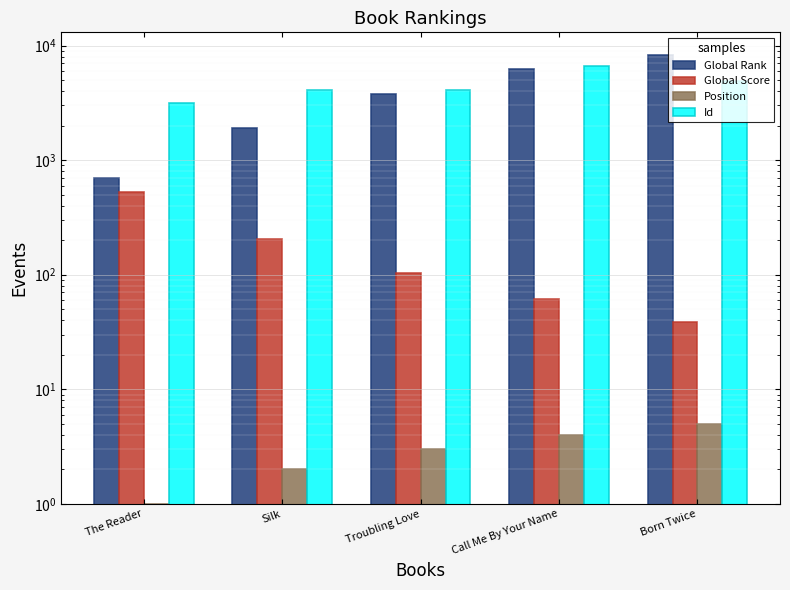

What is the difference between the Position values at The Reader and Call Me By Your Name?

3